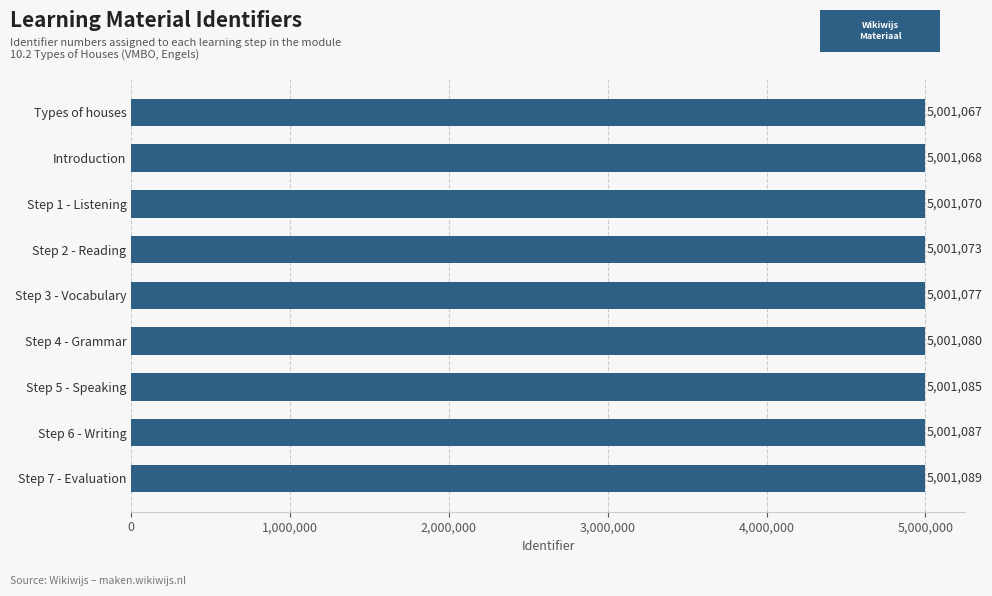

Between Step 3 - Vocabulary and Step 5 - Speaking, which is larger?

Step 5 - Speaking